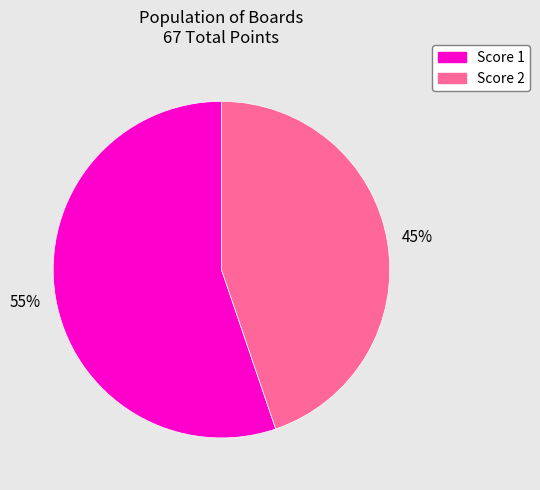

Is there a majority slice in this chart?

Yes